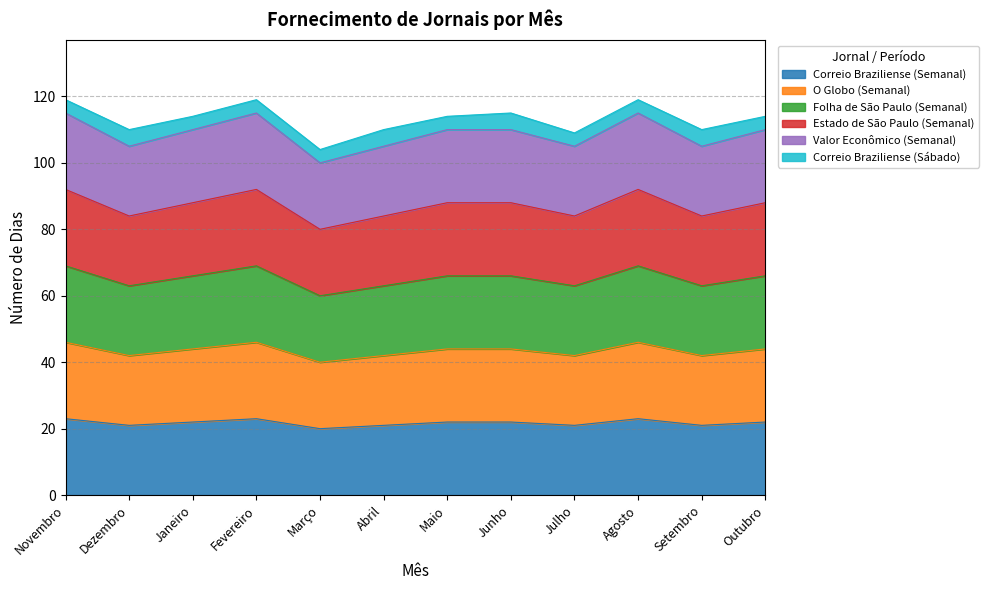

Which series has the largest total across all categories?

Valor Econômico (Semanal)